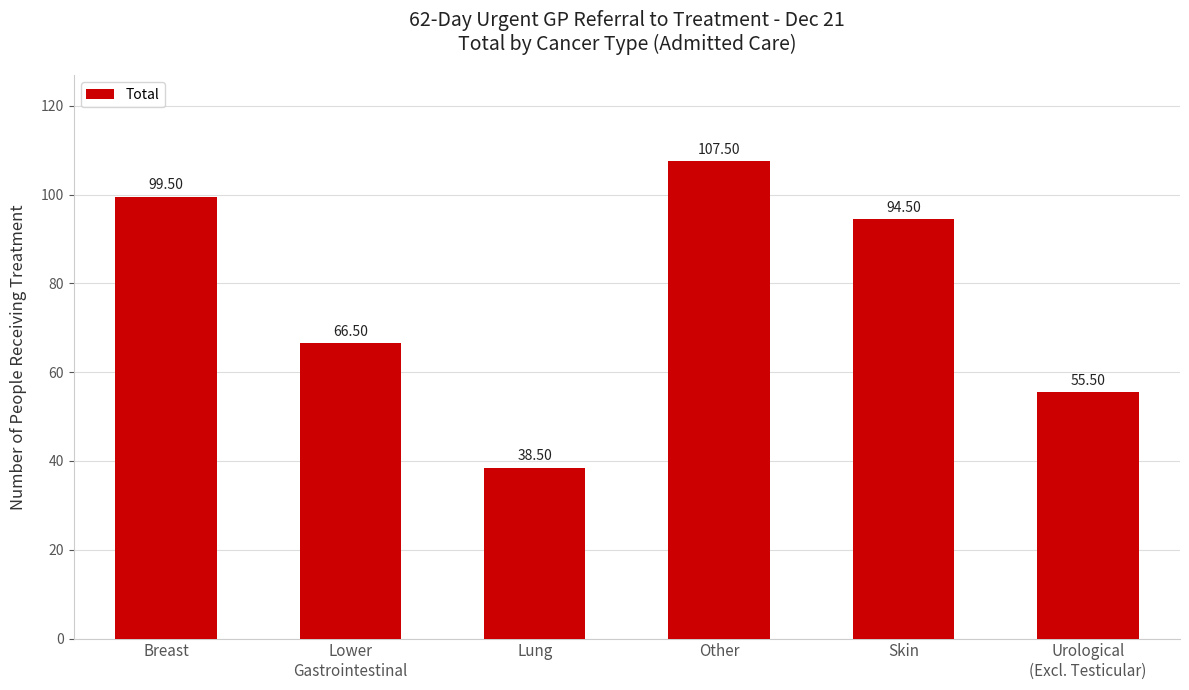

What is the label of the 3rd bar from the right?

Other